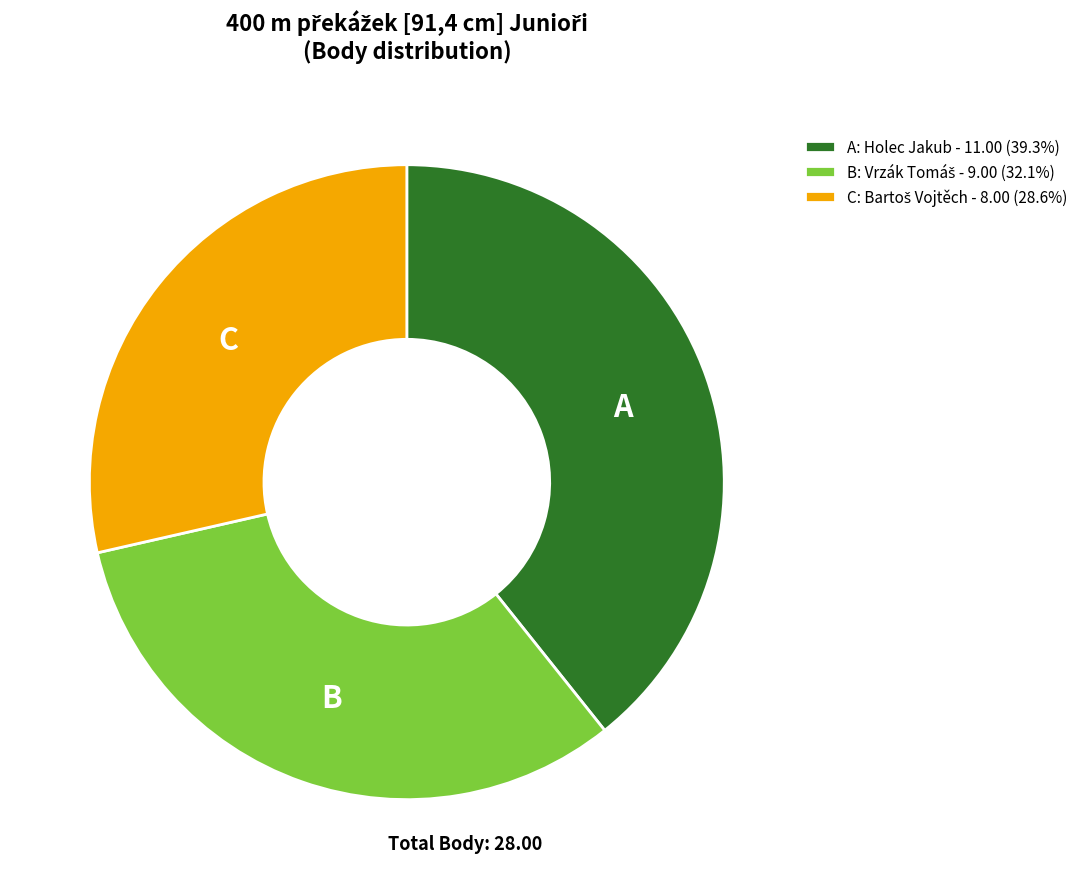

Does A: Holec Jakub - 11.00 (39.3%) account for over 50% of the chart?

No